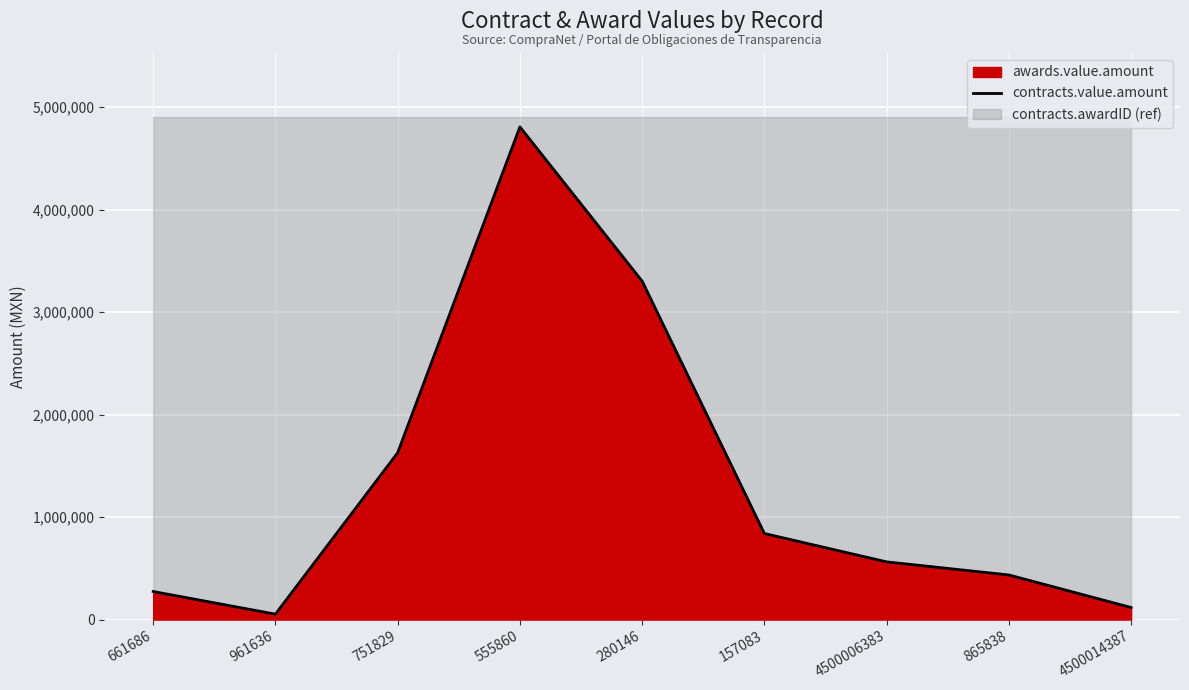

Rank the categories by value from highest to lowest.

555860, 280146, 751829, 157083, 4500006383, 865838, 661686, 4500014387, 961636